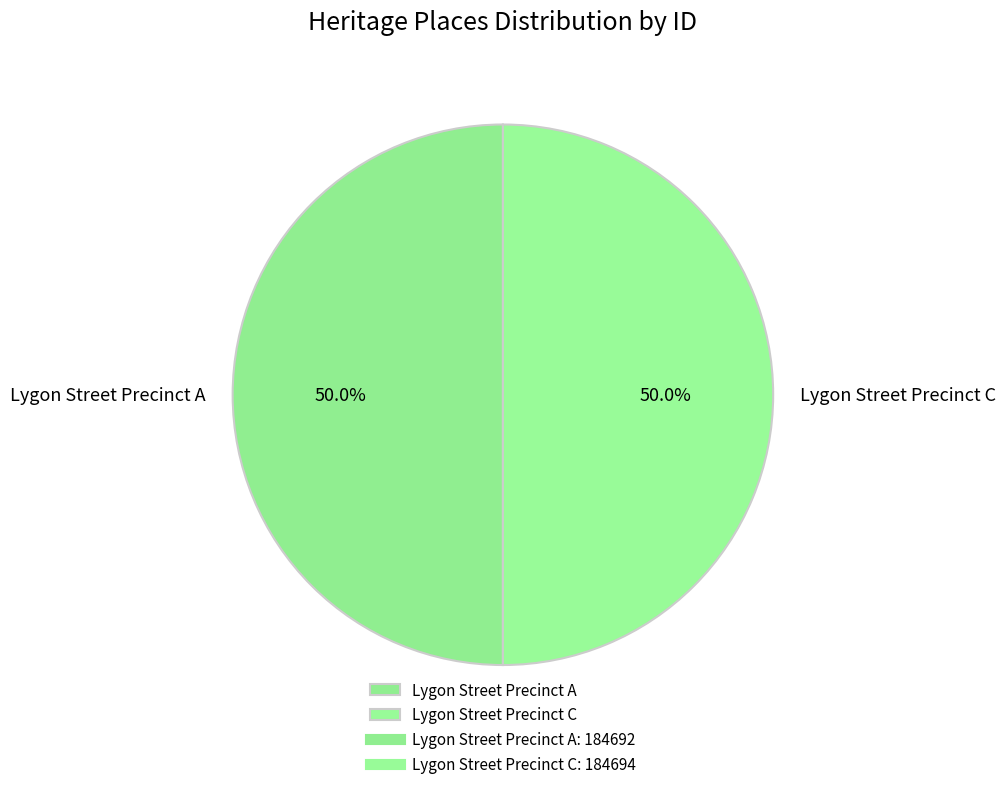

What portion of the pie excludes Lygon Street Precinct A?

50.0%